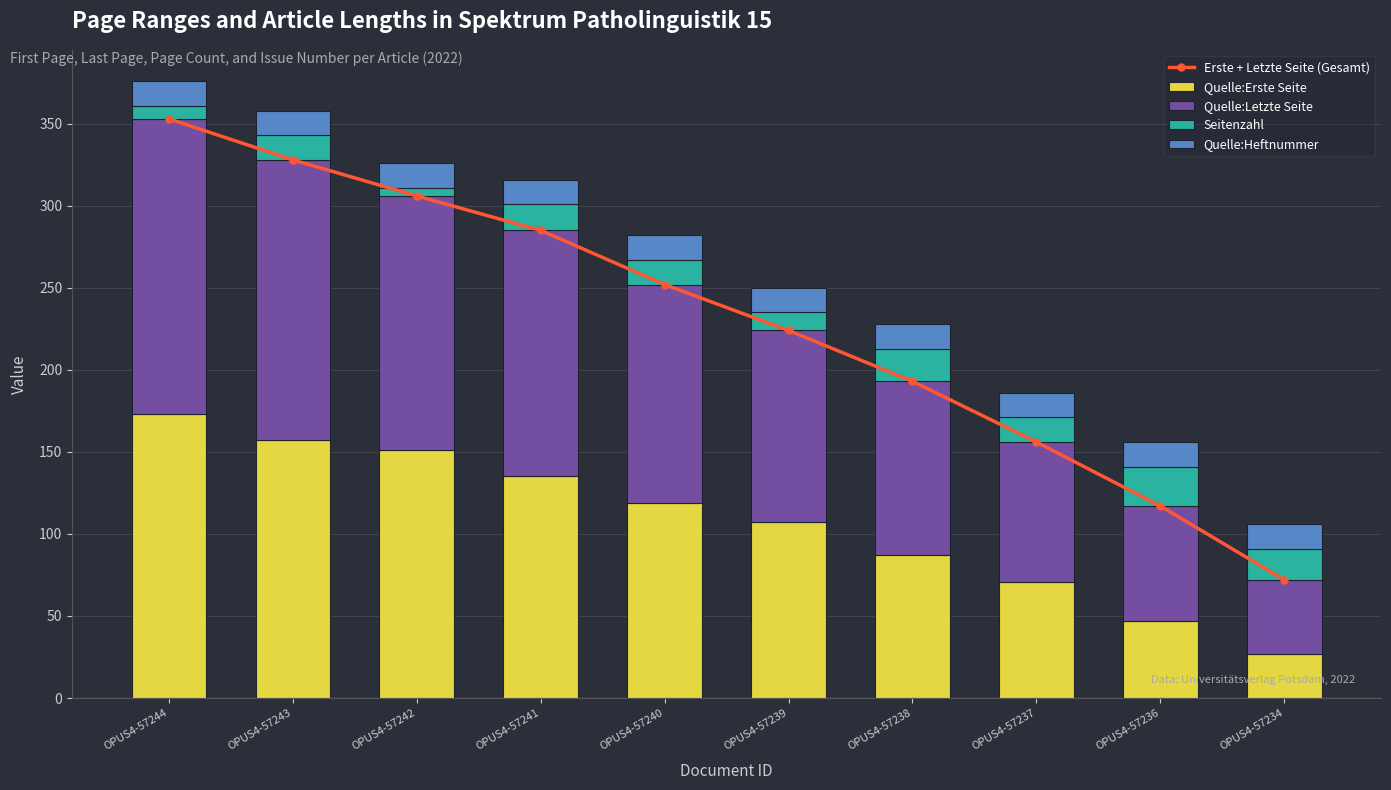

What is the sum of the Seitenzahl values at OPUS4-57244 and OPUS4-57240?

23